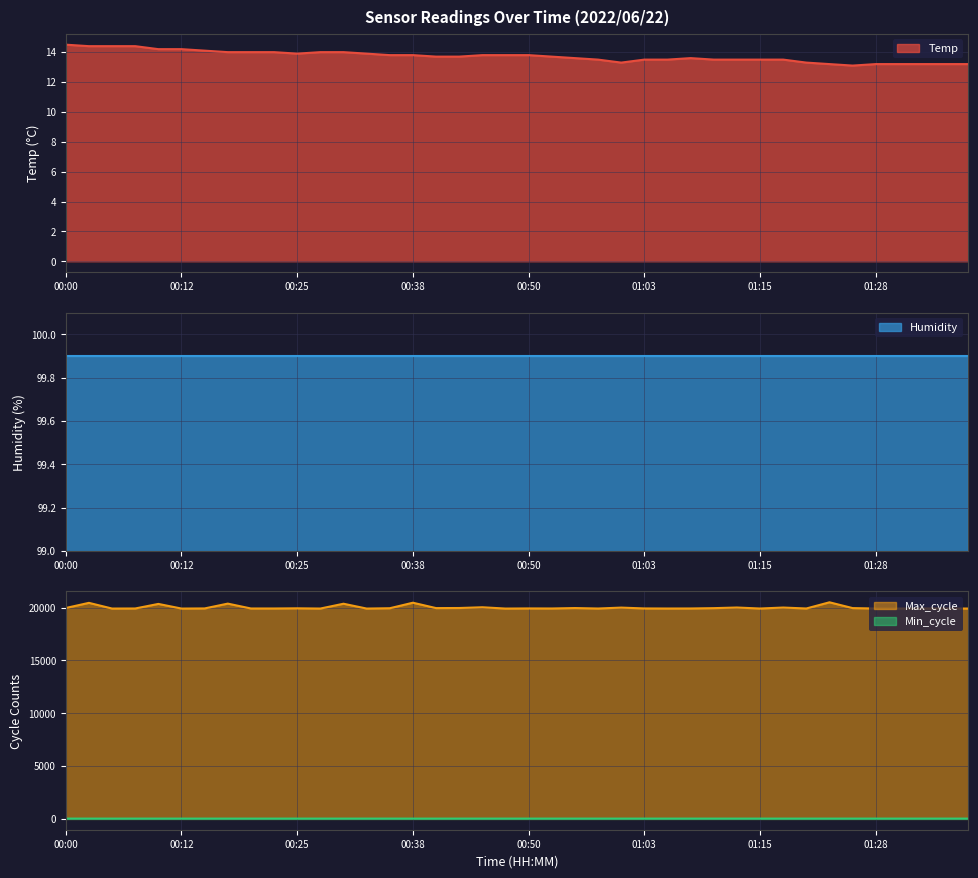

What is the label of the 35th point from the right?

00:12